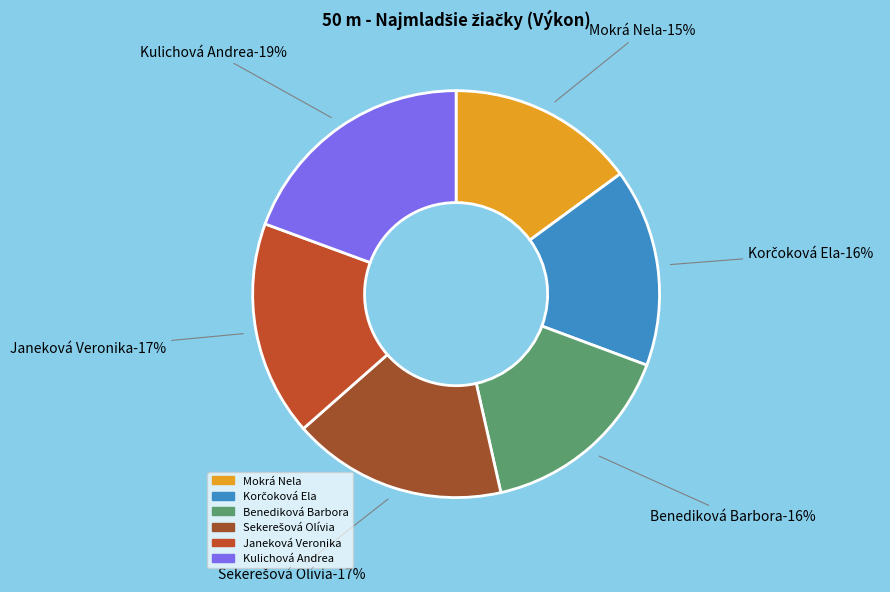

Is there any slice that represents more than half of the pie?

No